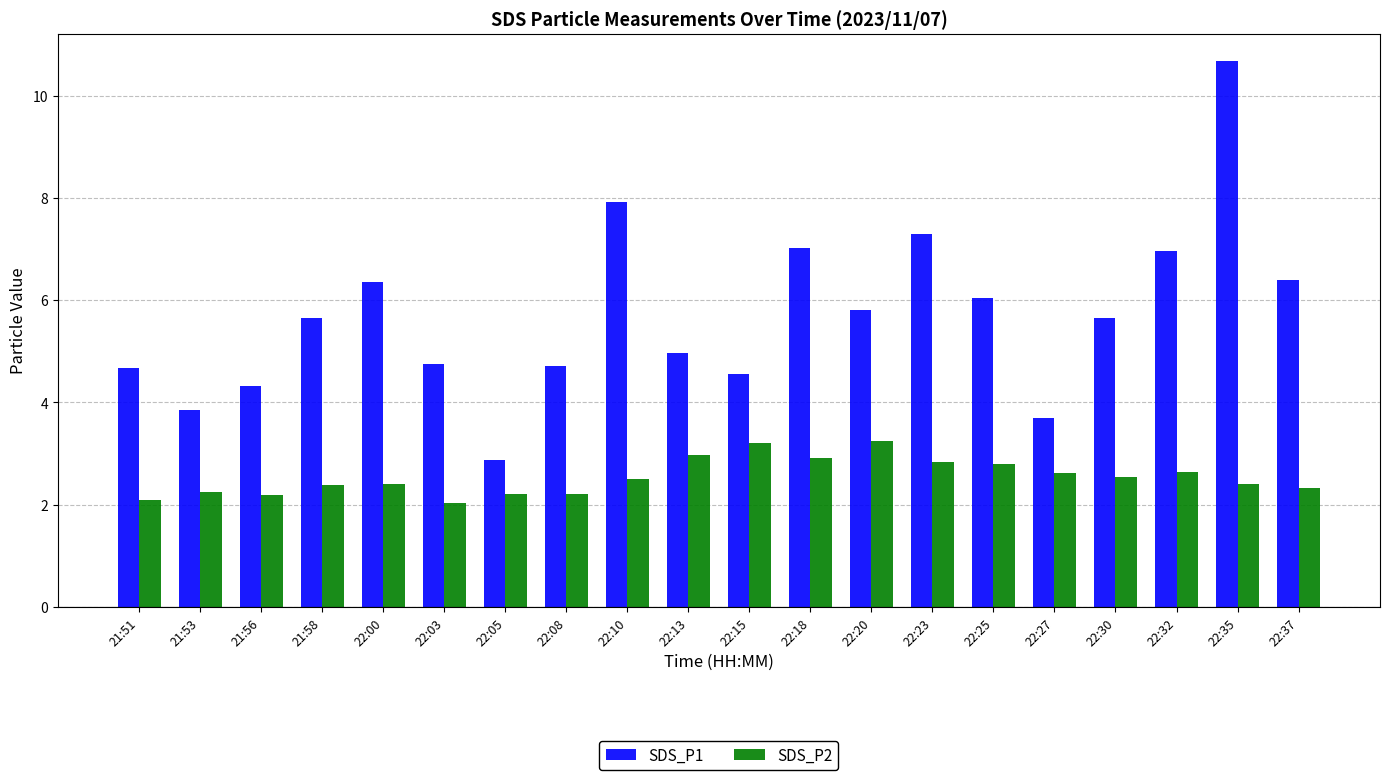

What is the greatest value displayed?

10.7